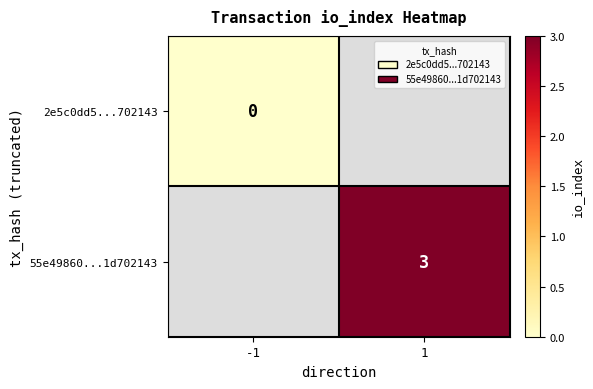

The 55e49860...1d702143 series shows 3 at 1. True or false?

True